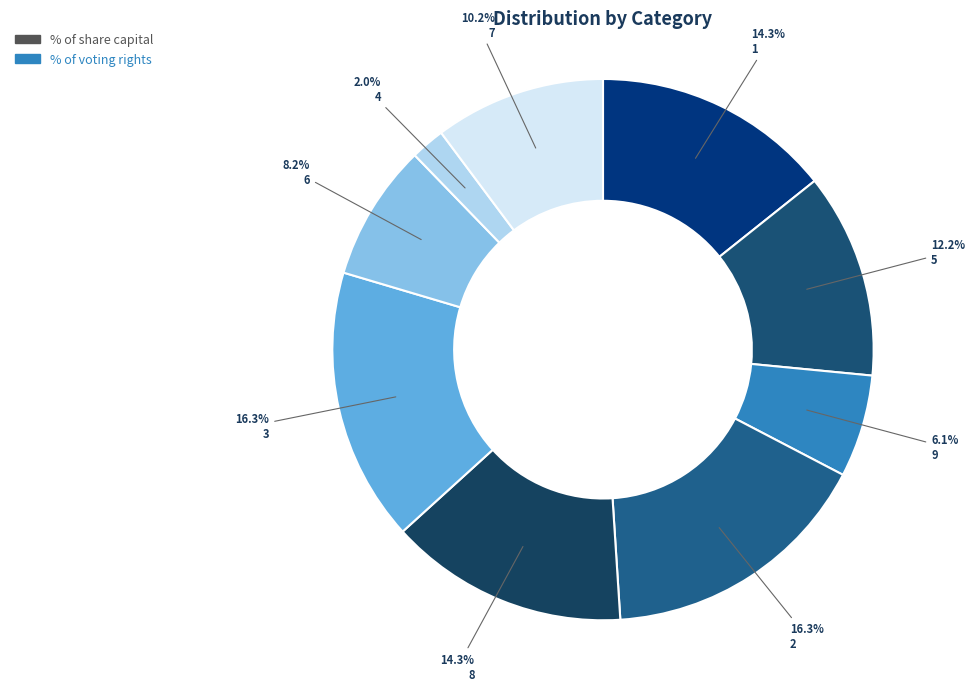

How many segments does this pie chart have?

9